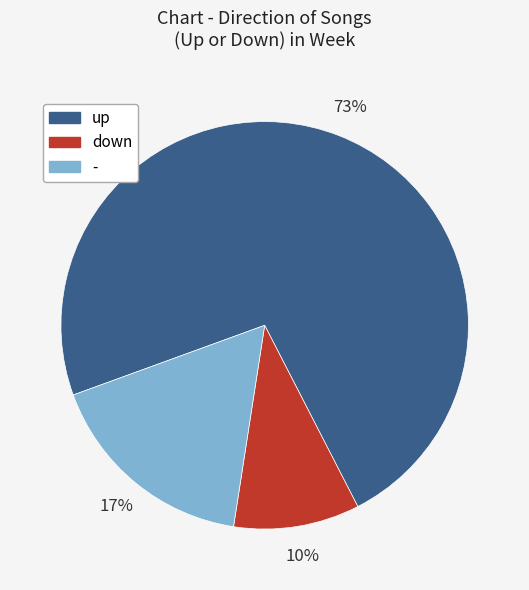

What is the largest slice in the pie chart?

up